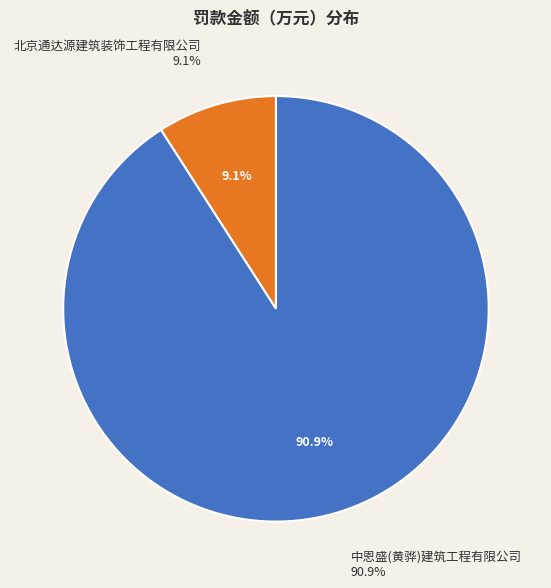

How many slices are in this pie chart?

2